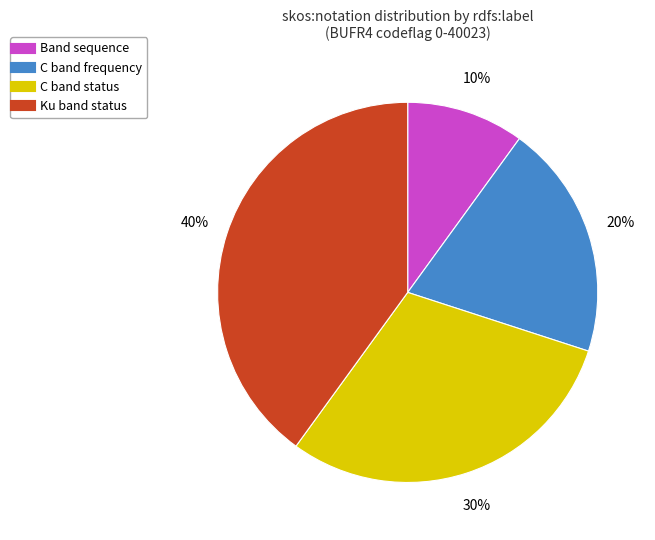

To the nearest percent, what portion does Ku band status represent?

40%